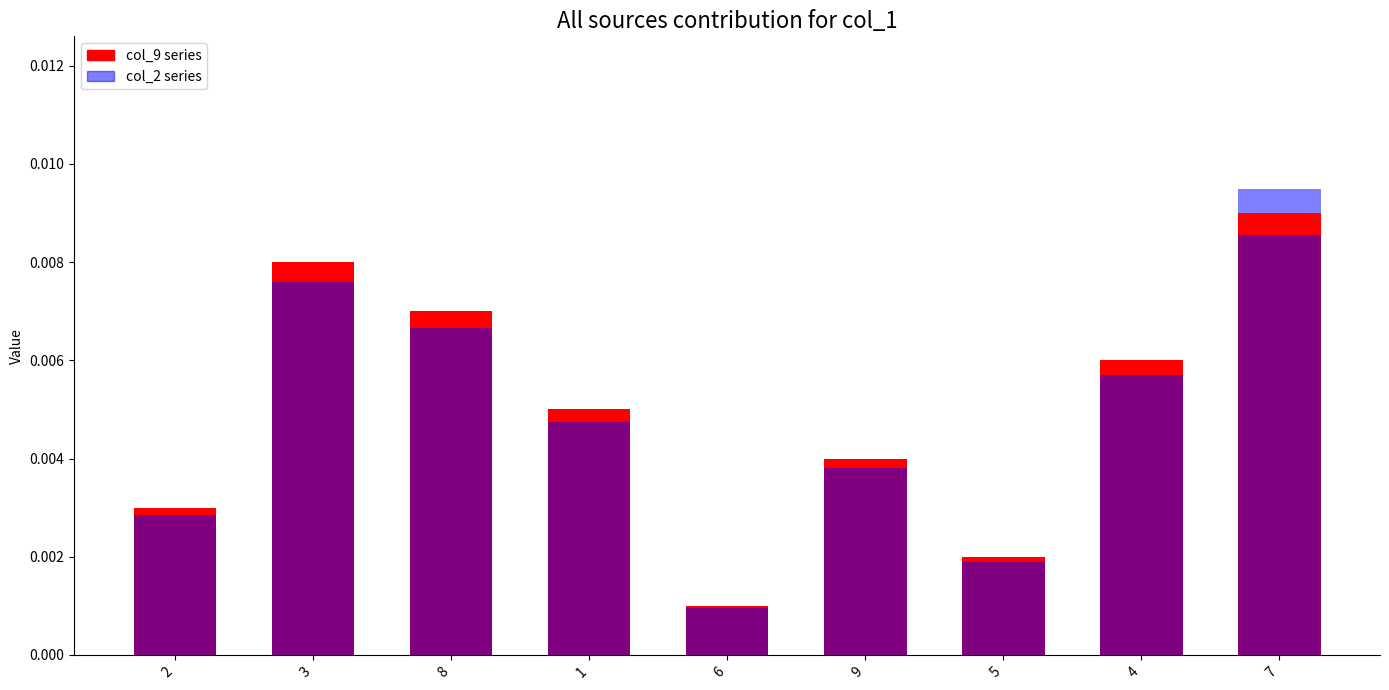

True or false: col_2 values has a value of 0.0 at 3.

False